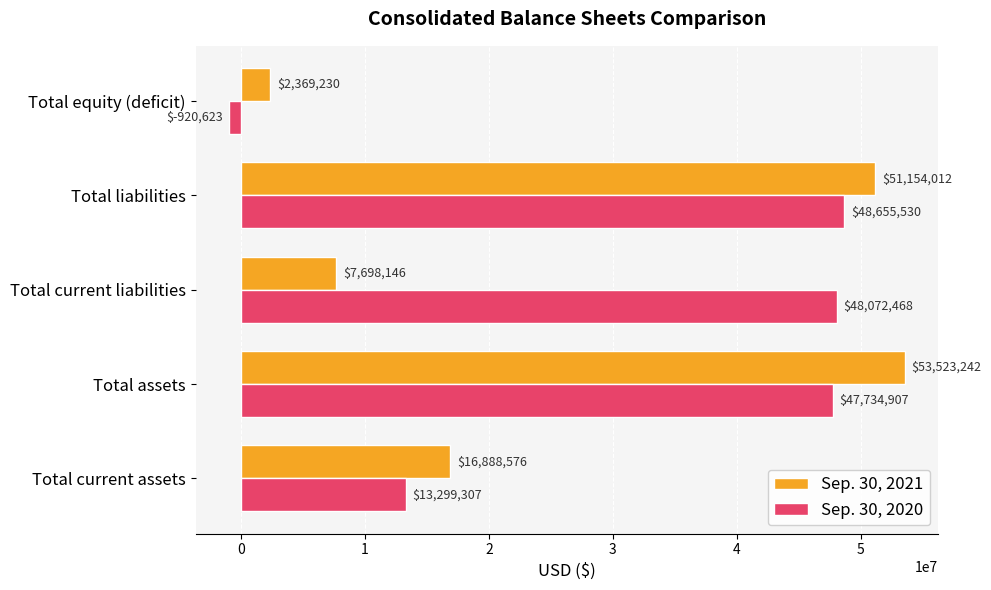

What is the minimum value shown in the chart?

-920623